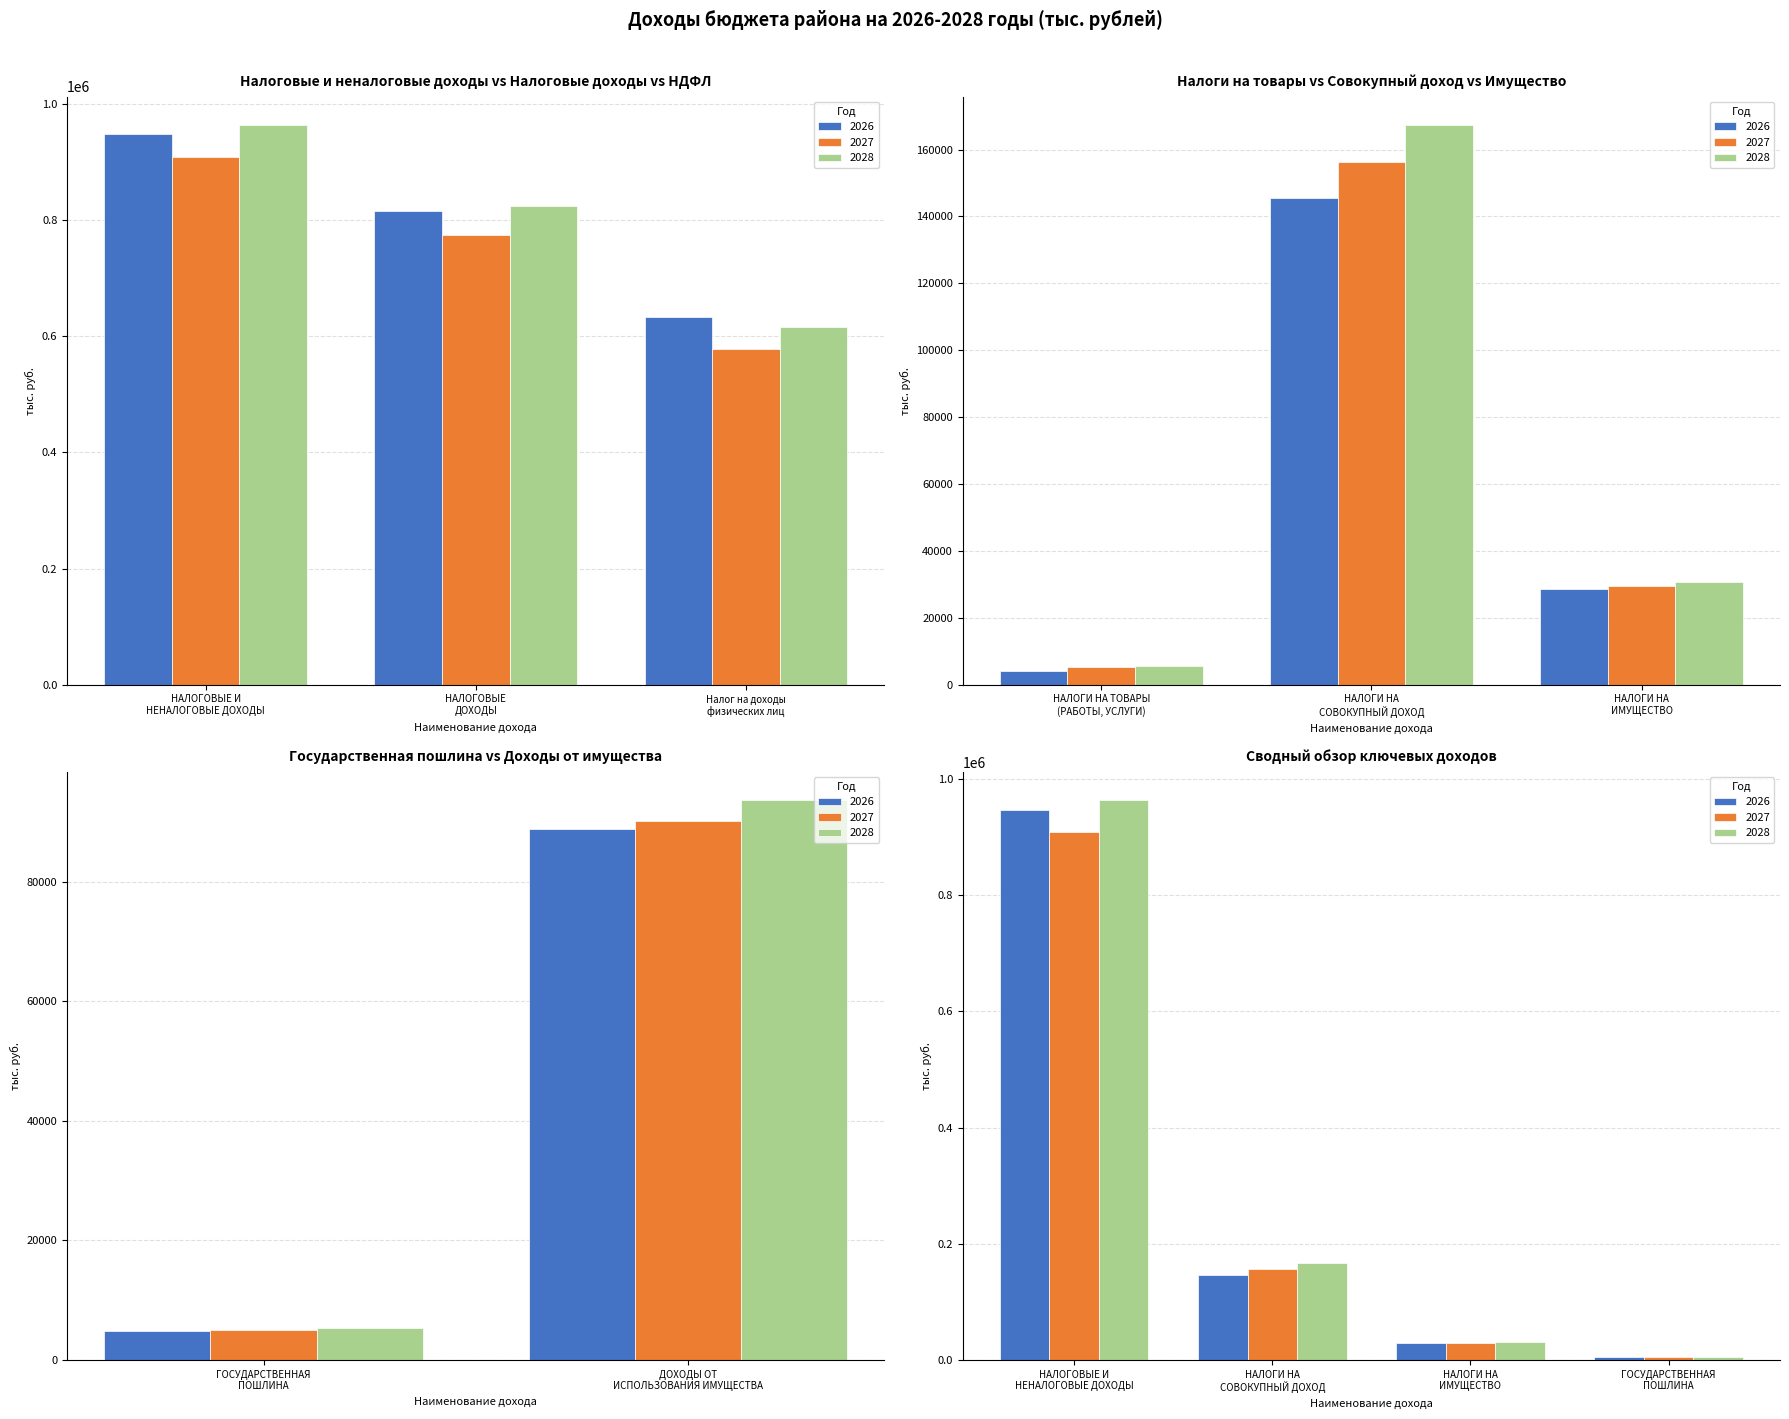

Which has a higher value, НАЛОГОВЫЕ
ДОХОДЫ or НАЛОГИ НА
СОВОКУПНЫЙ ДОХОД?

НАЛОГОВЫЕ
ДОХОДЫ